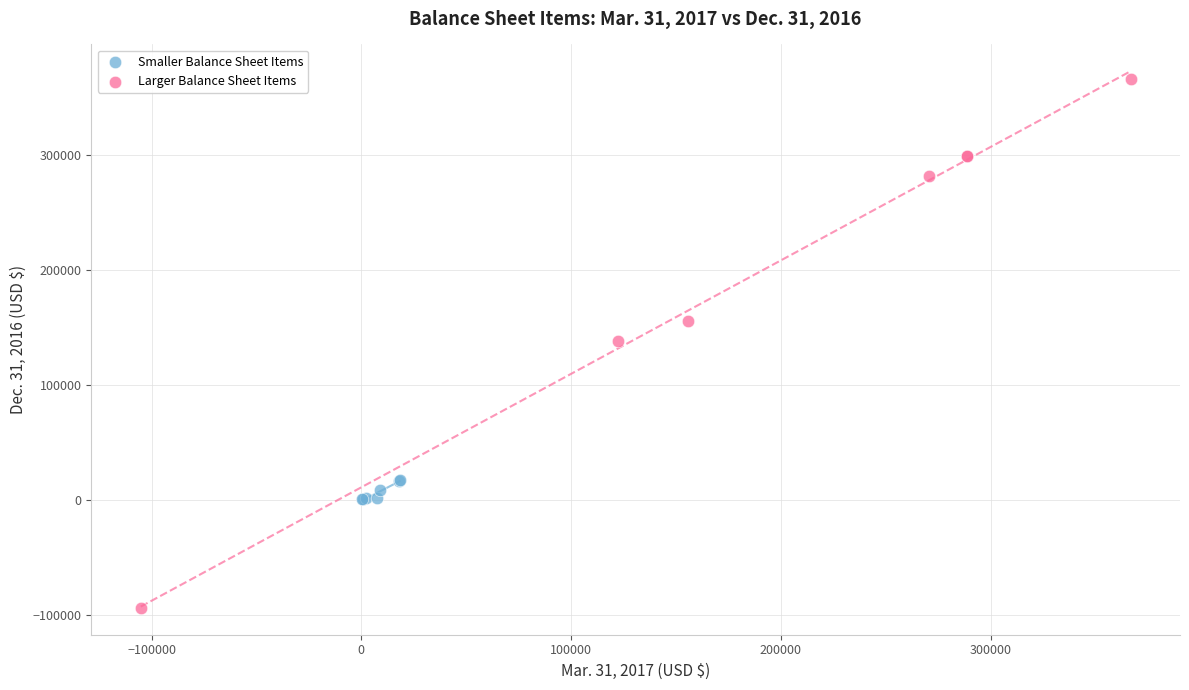

Which series reaches the maximum Y coordinate?

Larger Balance Sheet Items